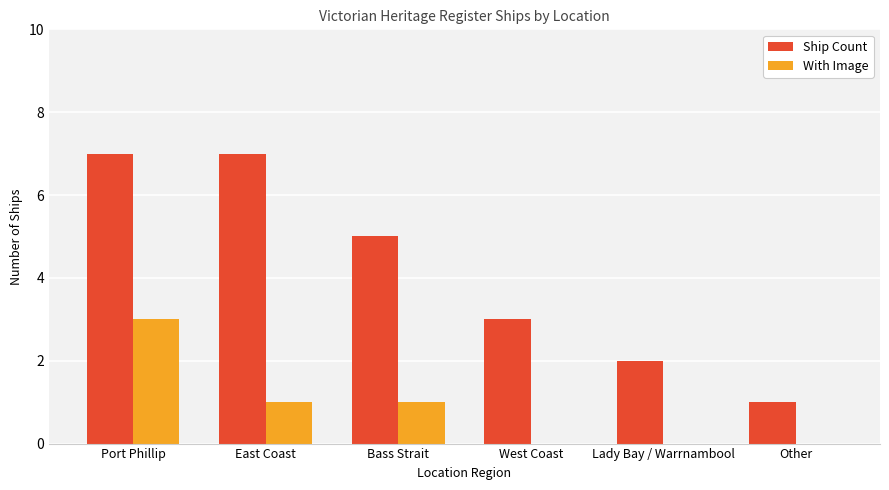

Is the value of With Image at West Coast greater than the value of Ship Count at Other?

No